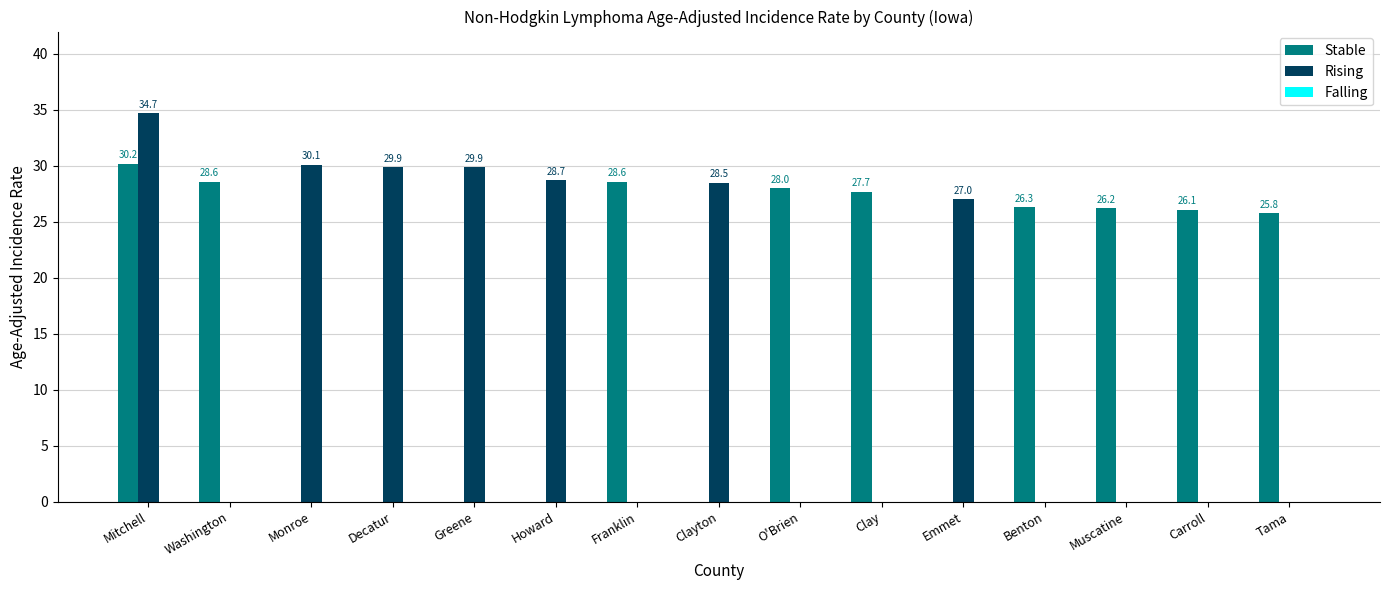

Are the bars horizontal?

No